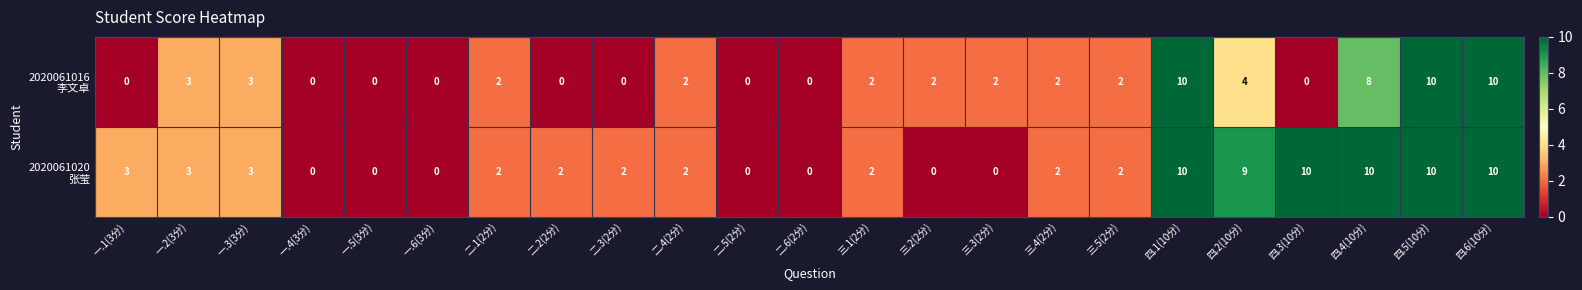

What is the greatest value displayed?

10